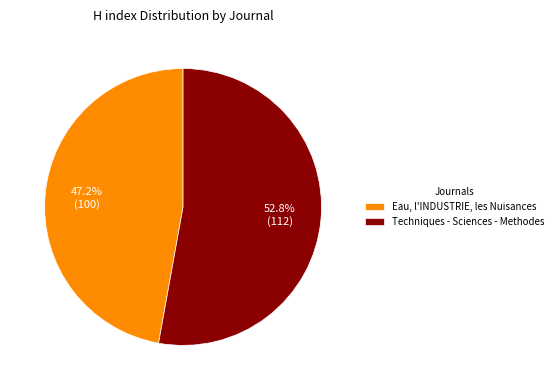

Combined, what portion of the pie is Techniques - Sciences - Methodes and Eau, l'INDUSTRIE, les Nuisances?

100.0%